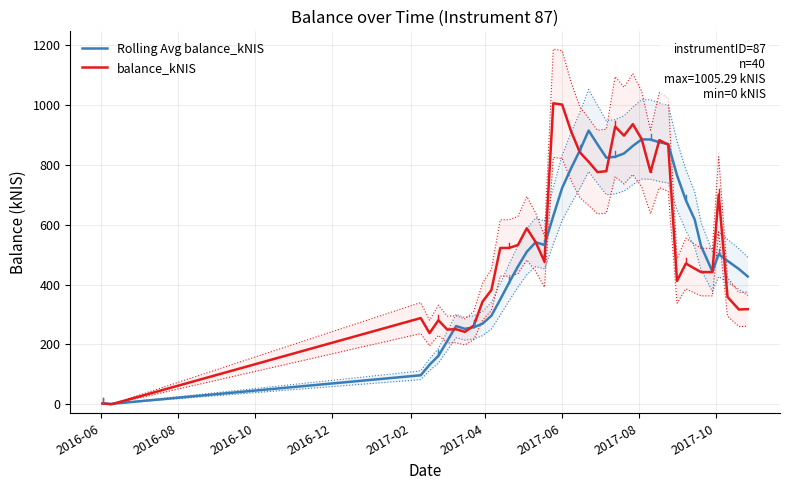

Reading left to right, extract all data points from this chart.

Rolling Avg balance_kNIS: 2.8	1.4	96.9	132.1	161.8	211.2	261.3	252.1	257.1	269.6	296.0	350.3	406.3	460.2	509.2	541.2	532.1	628.7	722.5	787.5	847.4	914.1	868.1	823.6	826.6	837.7	862.8	884.8	884.3	875.2	869.2	764.5	681.4	616.9	528.8	443.6	501.3	479.0	451.7	426.9
balance_kNIS: 2.8	0.0	288.0	237.8	280.5	249.7	250.6	241.8	262.8	342.9	381.9	522.0	522.2	531.9	587.9	541.9	476.6	1005.3	1000.9	912.7	841.7	809.9	775.5	778.4	927.3	897.2	935.6	885.5	775.9	882.0	867.1	411.9	470.2	453.1	441.6	441.5	700.4	358.4	316.6	317.7